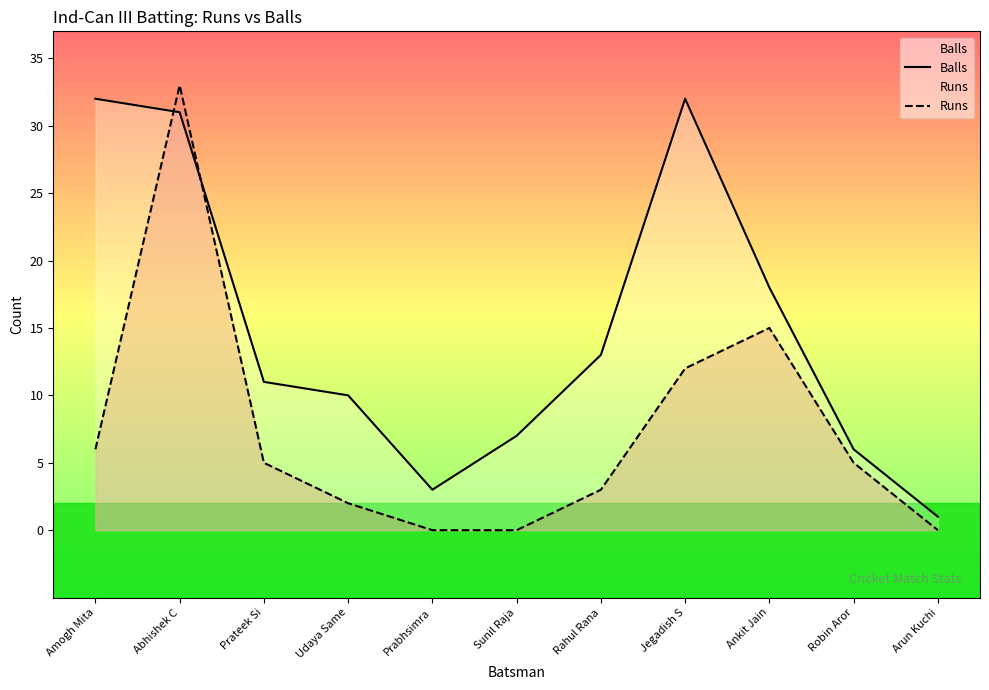

What is the sum of all Balls values?

164